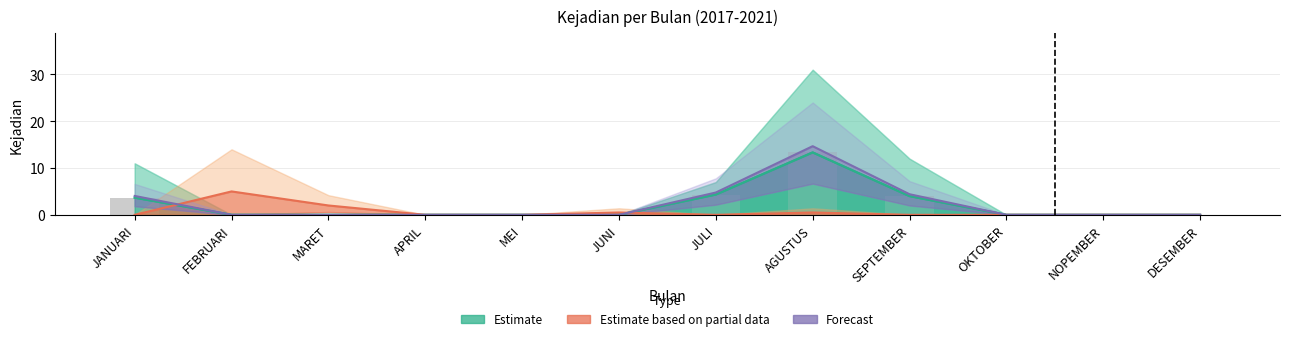

What position from the right is DESEMBER?

1